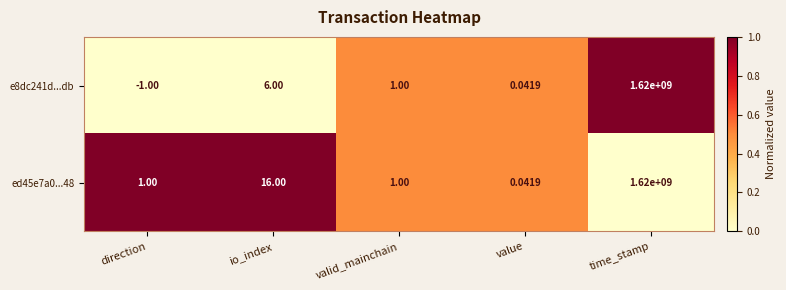

At which label does e8dc241d...db first exceed 1?

io_index